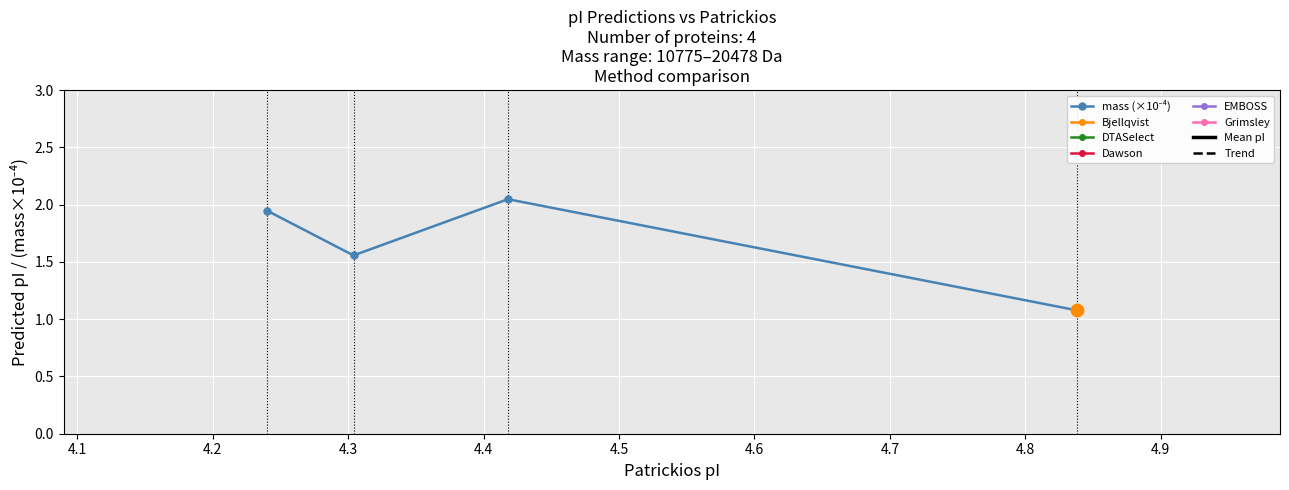

What are all the series names shown in the legend?

mass, Bjellqvist, DTASelect, Dawson, EMBOSS, Grimsley